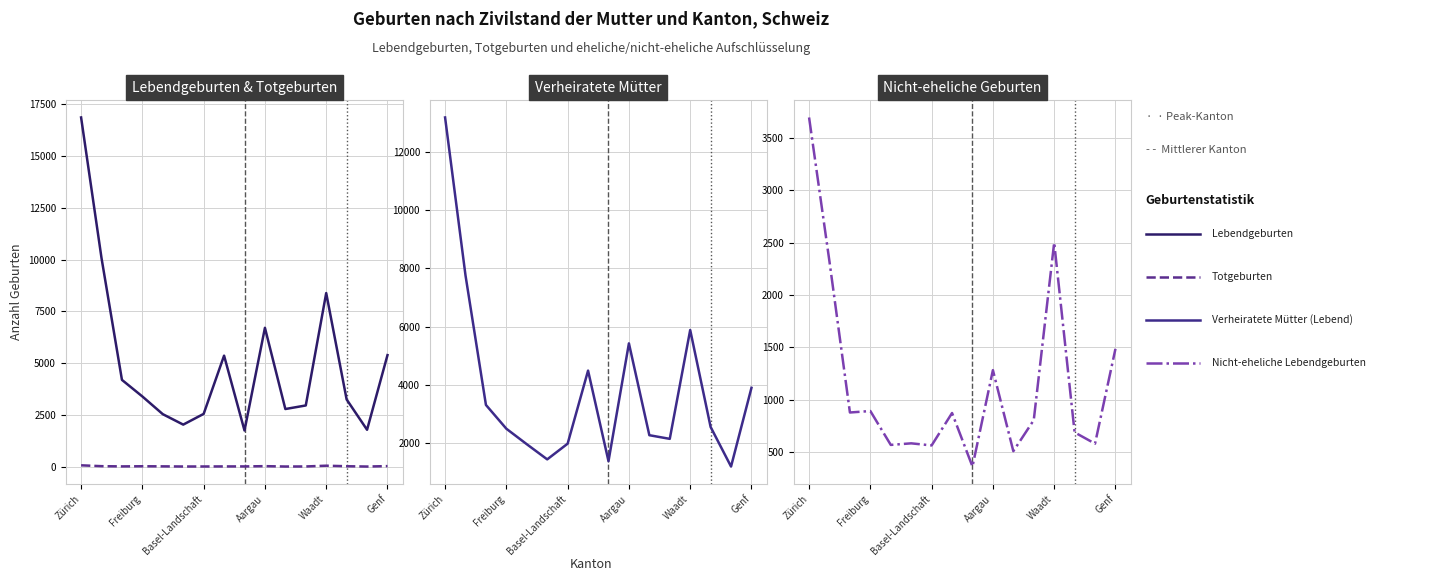

Rank the series by their maximum value, from highest to lowest.

Lebendgeburten, Verheiratete Mütter (Lebend), Nicht-eheliche Lebendgeburten, Totgeburten